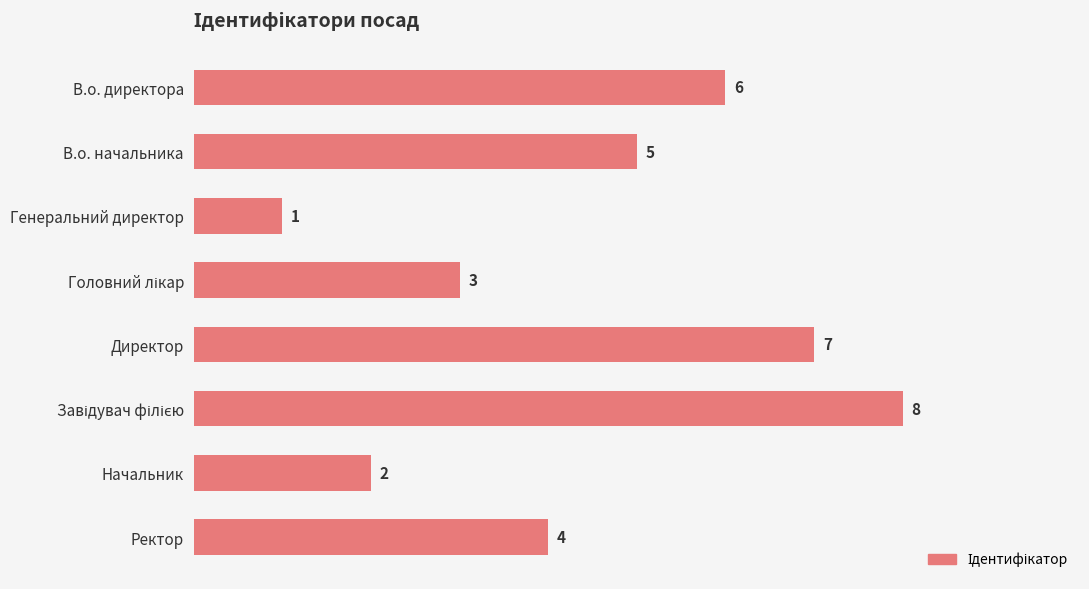

Reading top to bottom, extract all data points from this chart.

6	5	1	3	7	8	2	4